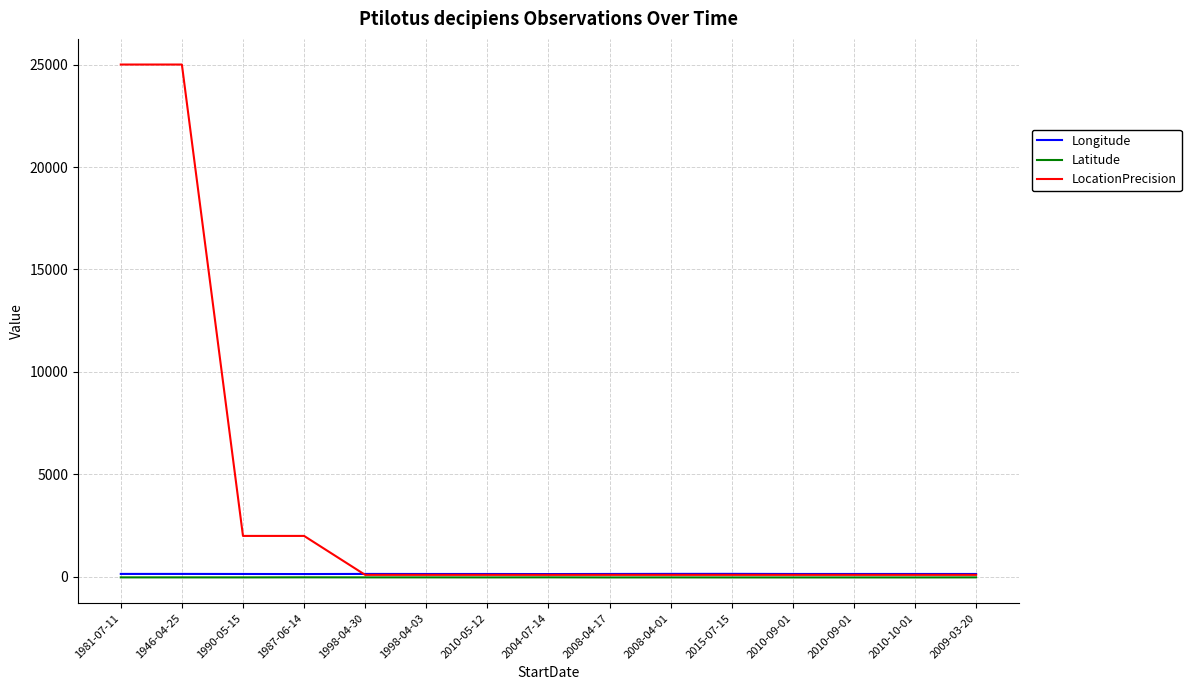

Reading left to right, extract all data points from this chart.

Longitude: 1981-07-11=145.8	1946-04-25=146.1	1990-05-15=143.1	1987-06-14=139.8	1998-04-30=145.6	1998-04-03=143.1	2010-05-12=143.0	2004-07-14=139.8	2008-04-17=144.2	2008-04-01=148.1	2015-07-15=149.0	2010-09-01=143.7	2010-09-01=143.7	2010-10-01=143.8	2009-03-20=143.0
Latitude: 1981-07-11=-23.1	1946-04-25=-23.6	1990-05-15=-24.2	1987-06-14=-20.7	1998-04-30=-23.1	1998-04-03=-22.5	2010-05-12=-24.1	2004-07-14=-21.2	2008-04-17=-25.5	2008-04-01=-24.1	2015-07-15=-25.7	2010-09-01=-25.8	2010-09-01=-25.5	2010-10-01=-25.5	2009-03-20=-22.6
LocationPrecision: 1981-07-11=25000.0	1946-04-25=25000.0	1990-05-15=2000.0	1987-06-14=2000.0	1998-04-30=100.0	1998-04-03=100.0	2010-05-12=100.0	2004-07-14=100.0	2008-04-17=100.0	2008-04-01=100.0	2015-07-15=100.0	2010-09-01=100.0	2010-09-01=100.0	2010-10-01=100.0	2009-03-20=100.0